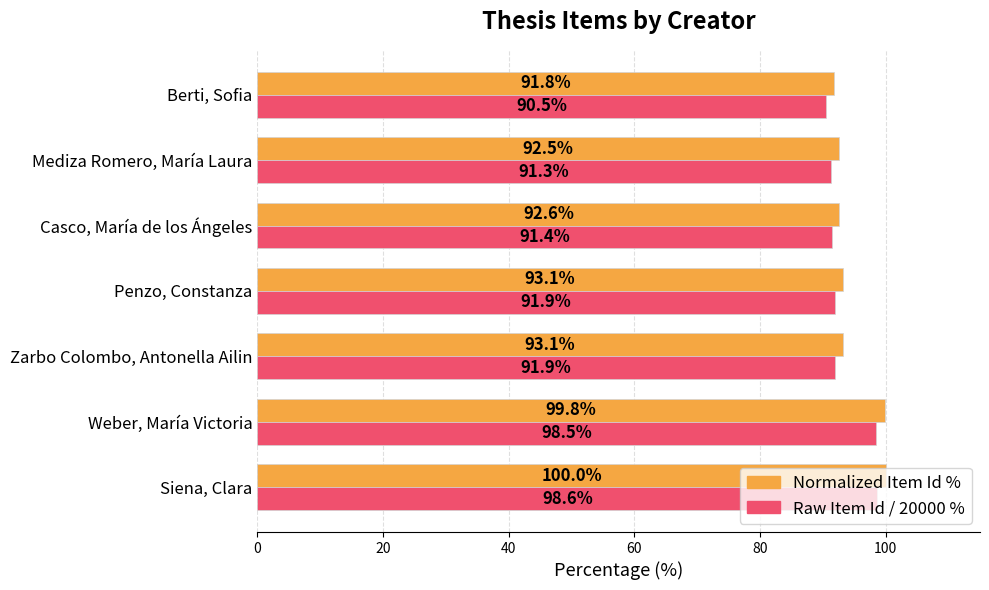

How many series are shown in this chart?

2